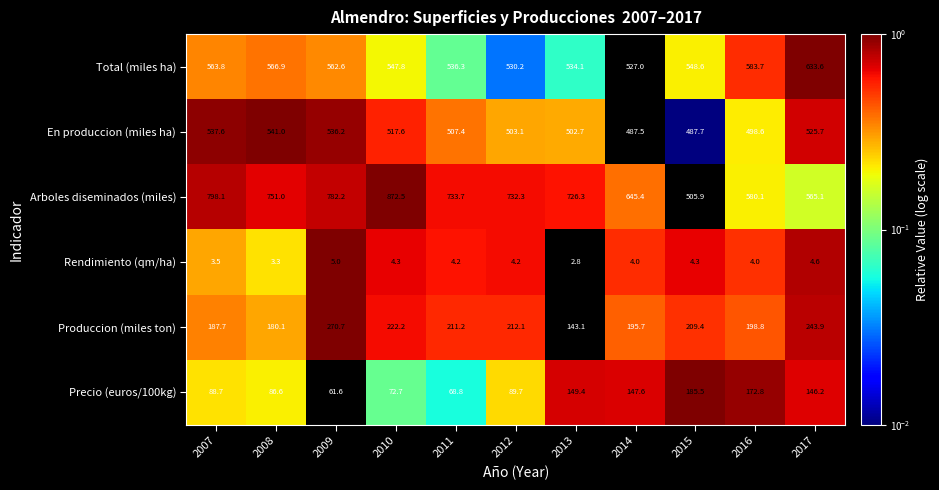

How many values in the Arboles diseminados (miles) series are below 732?

5